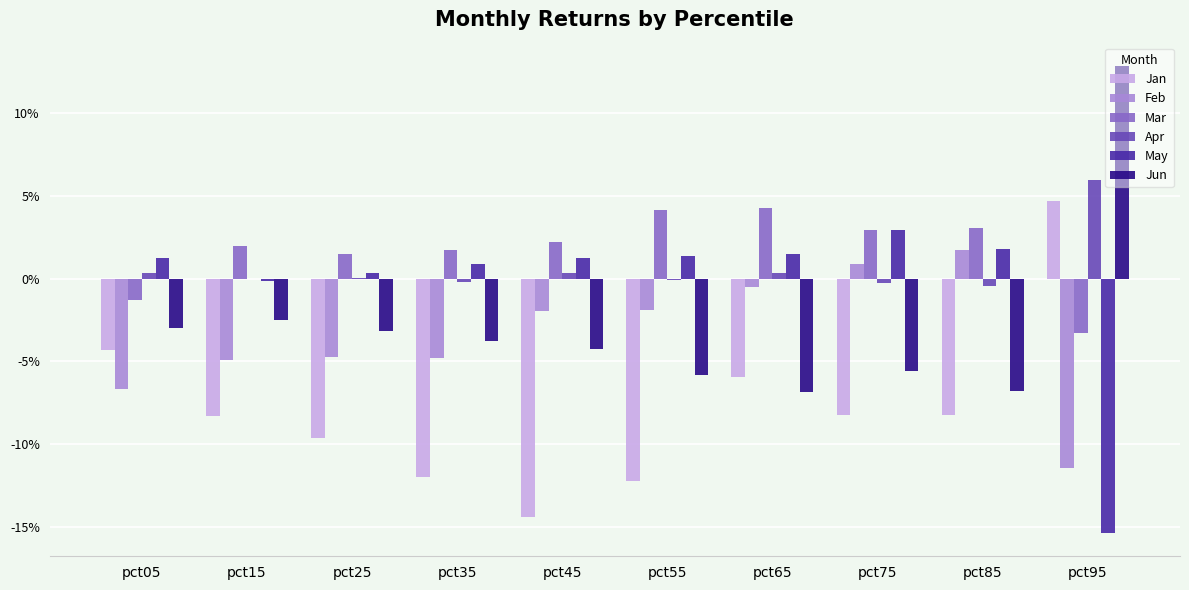

What are all the series names shown in the legend?

Jan, Feb, Mar, Apr, May, Jun